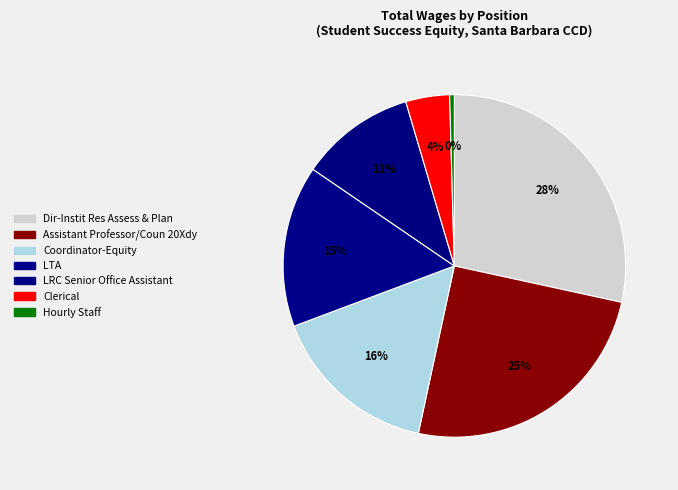

To the nearest percent, what portion does Coordinator-Equity represent?

16%